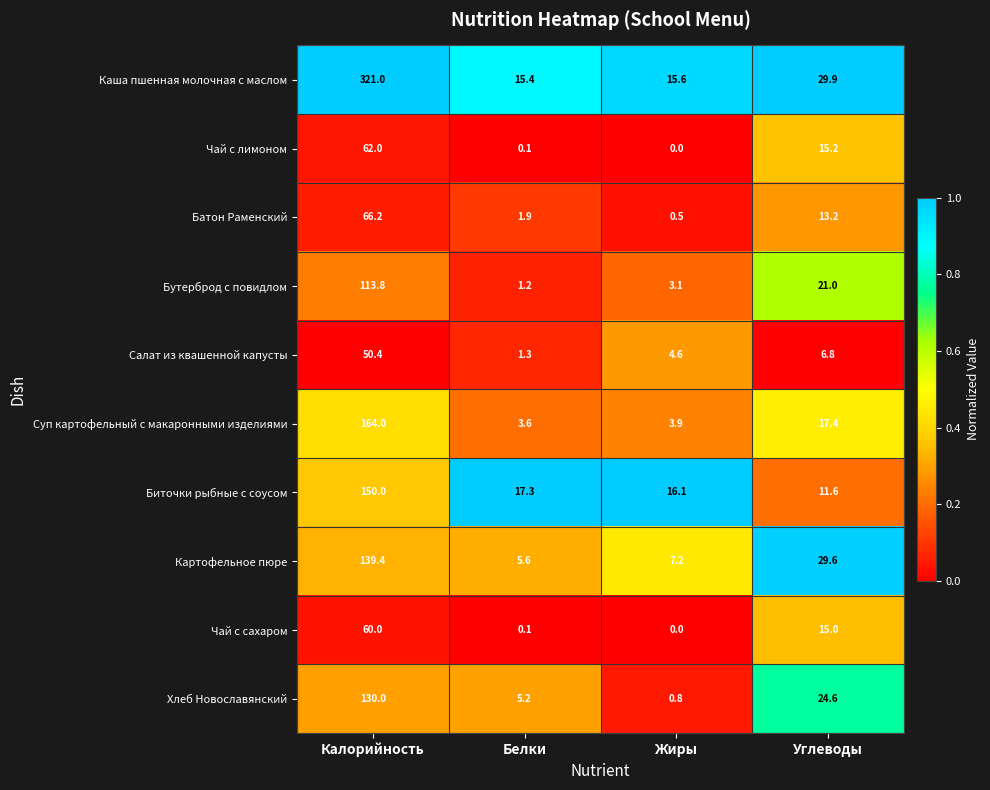

What is the sum of all Чай с лимоном values?

77.3